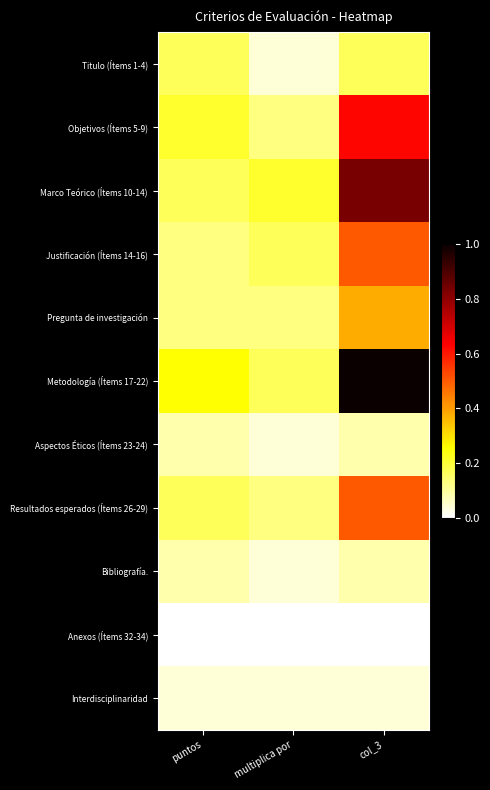

Reading left to right, extract all data points from this chart.

Titulo (Ítems 1-4): puntos=4	multiplica por=1	col_3=4
Objetivos (Ítems 5-9): puntos=5	multiplica por=3	col_3=15
Marco Teórico (Ítems 10-14): puntos=4	multiplica por=5	col_3=20
Justificación (Ítems 14-16): puntos=3	multiplica por=4	col_3=12
Pregunta de investigación: puntos=3	multiplica por=3	col_3=9
Metodología (Ítems 17-22): puntos=6	multiplica por=4	col_3=24
Aspectos Éticos (Ítems 23-24): puntos=2	multiplica por=1	col_3=2
Resultados esperados (Ítems 26-29): puntos=4	multiplica por=3	col_3=12
Bibliografía.: puntos=2	multiplica por=1	col_3=2
Anexos (Ítems 32-34): puntos=0	multiplica por=0	col_3=0
Interdisciplinaridad: puntos=1	multiplica por=1	col_3=1